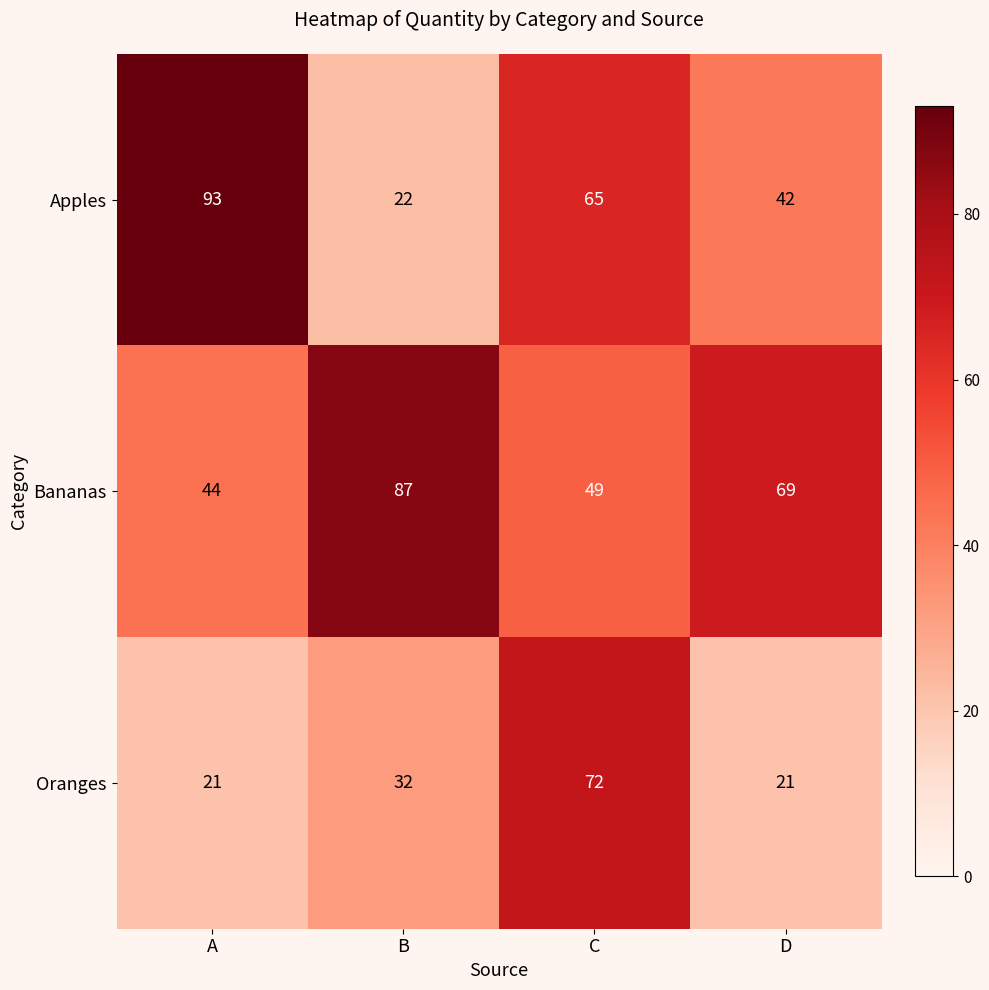

What is the minimum value for Bananas?

44